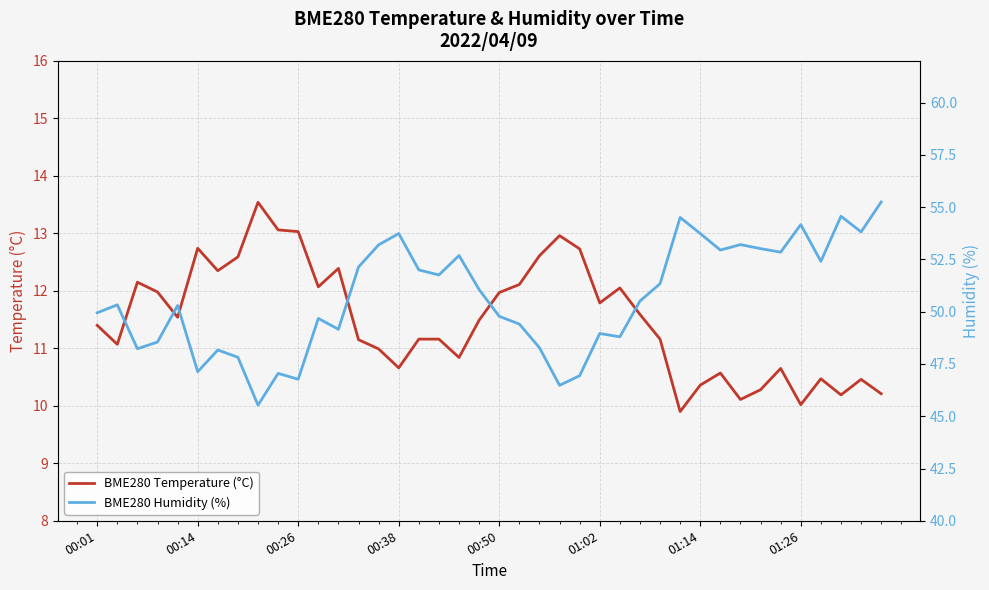

Rank the series by their maximum value, from lowest to highest.

BME280 Temperature (°C), BME280 Humidity (%)